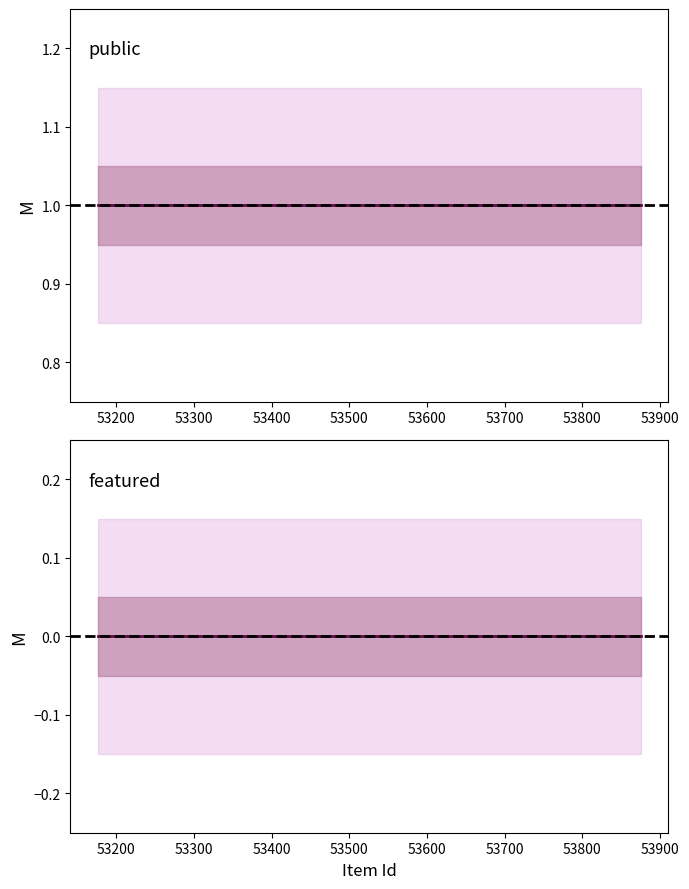

Count the number of data series in this chart.

2